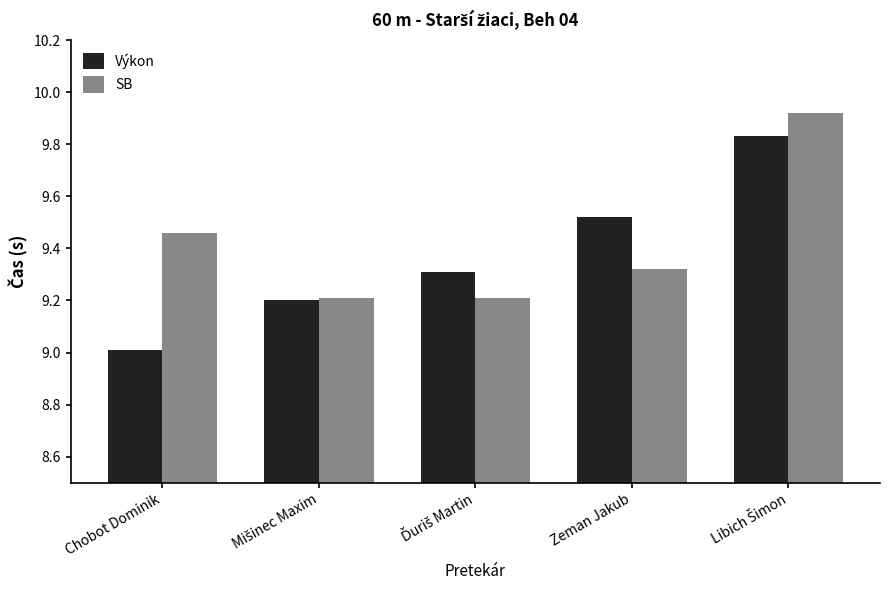

What is the lowest value of the SB series?

9.2